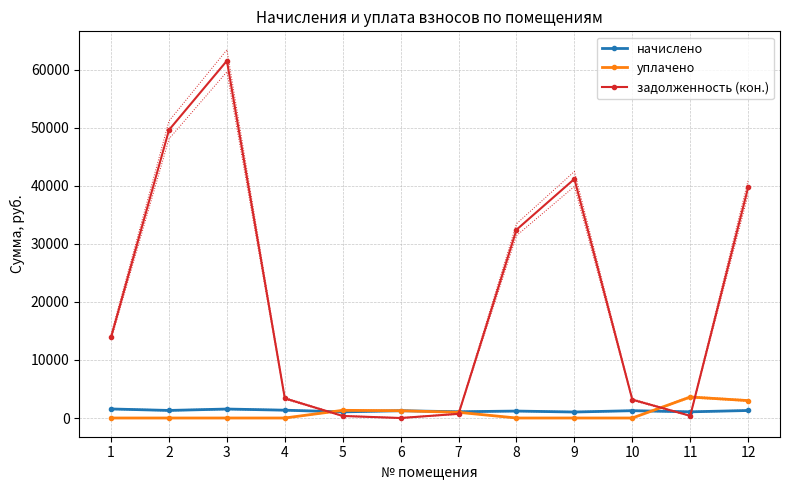

Which series has the largest total across all categories?

задолженность (кон.)